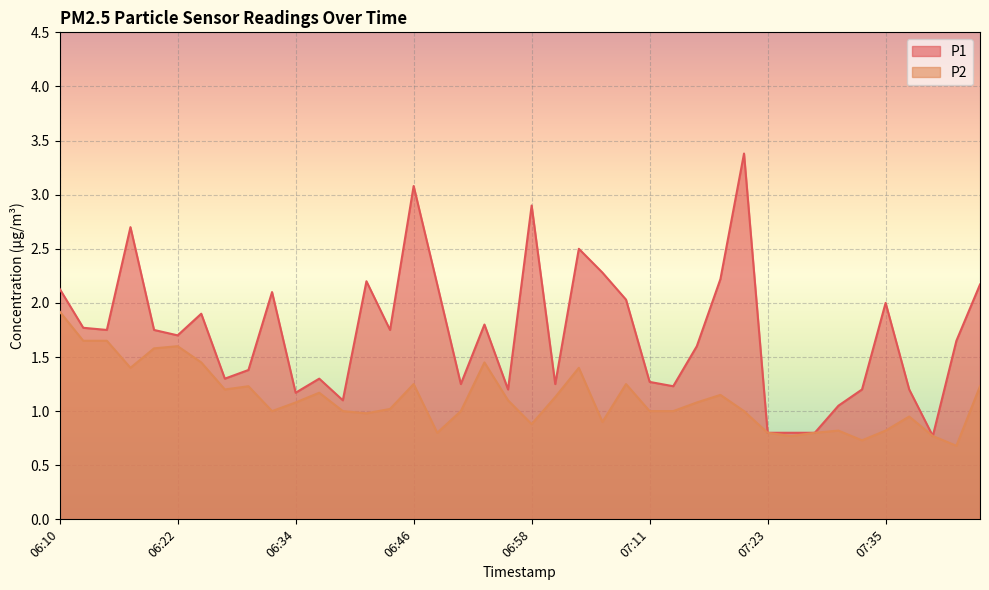

Count the number of categories in the chart.

40